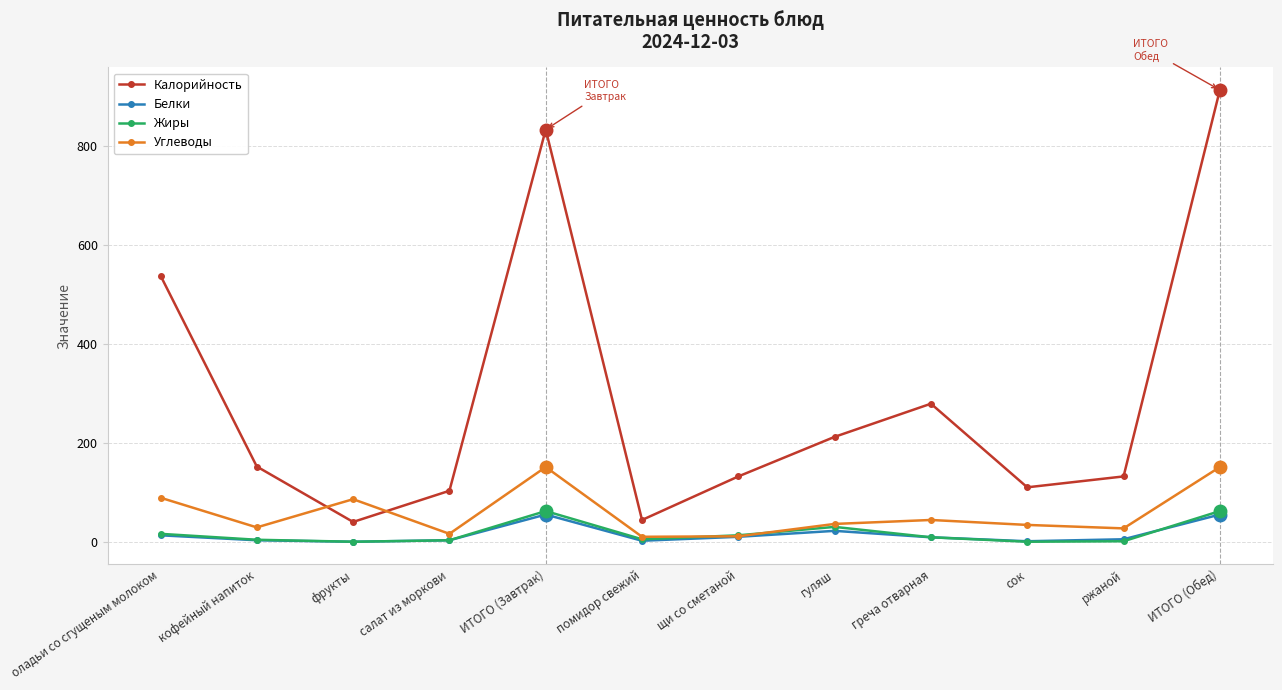

What is the label of the 12th point from the left?

ИТОГО (Обед)